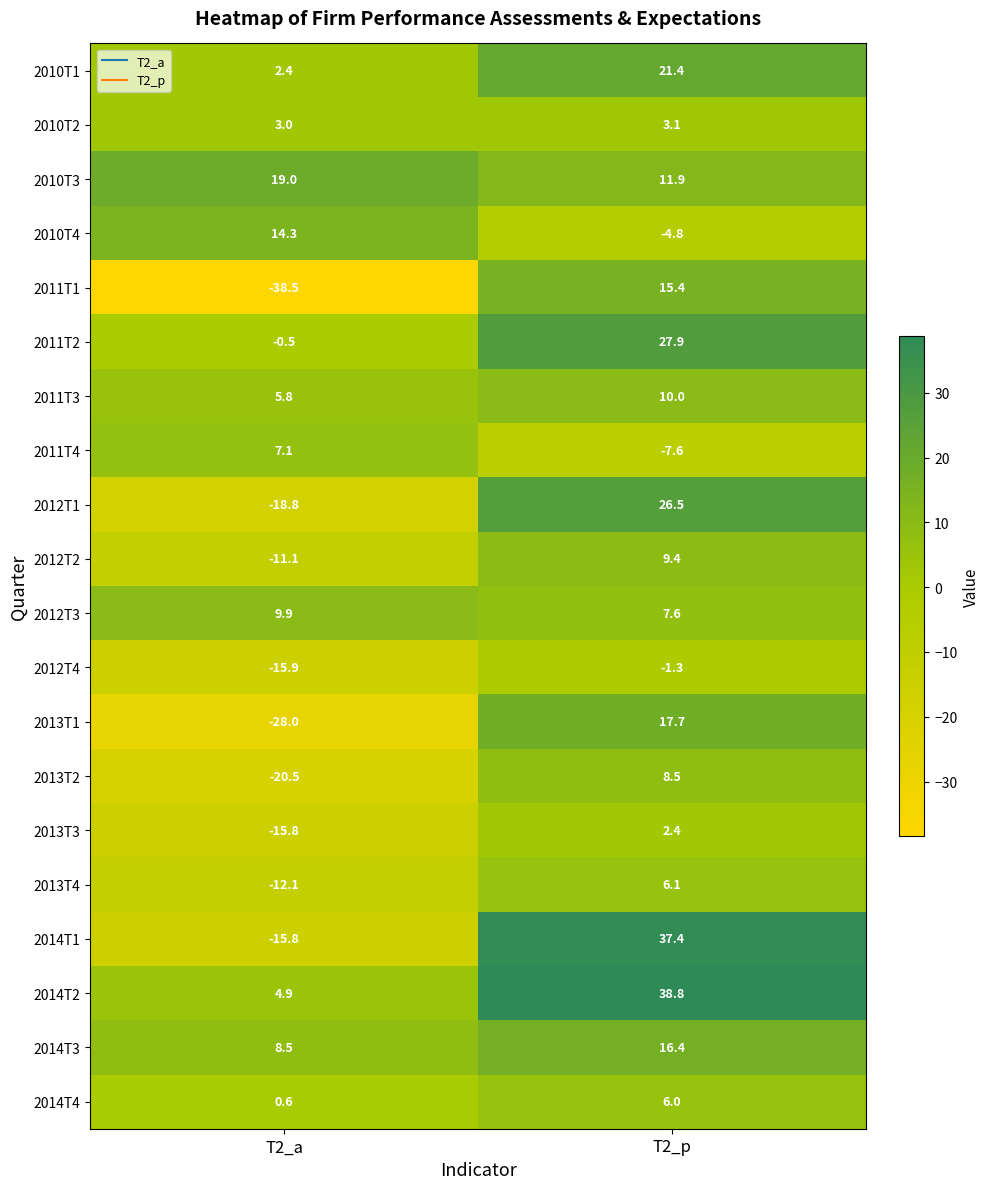

Which series changed the most between T2_a and T2_p?

2011T1